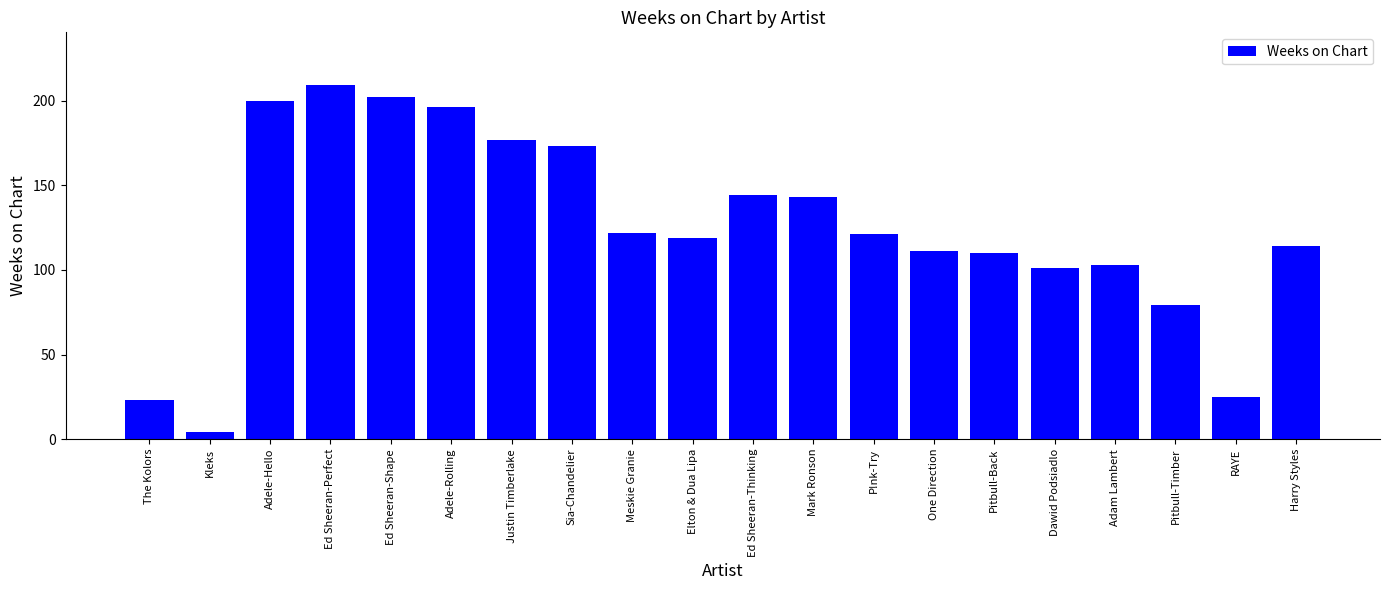

The chart shows a value of 202 at Ed Sheeran-Shape. True or false?

True